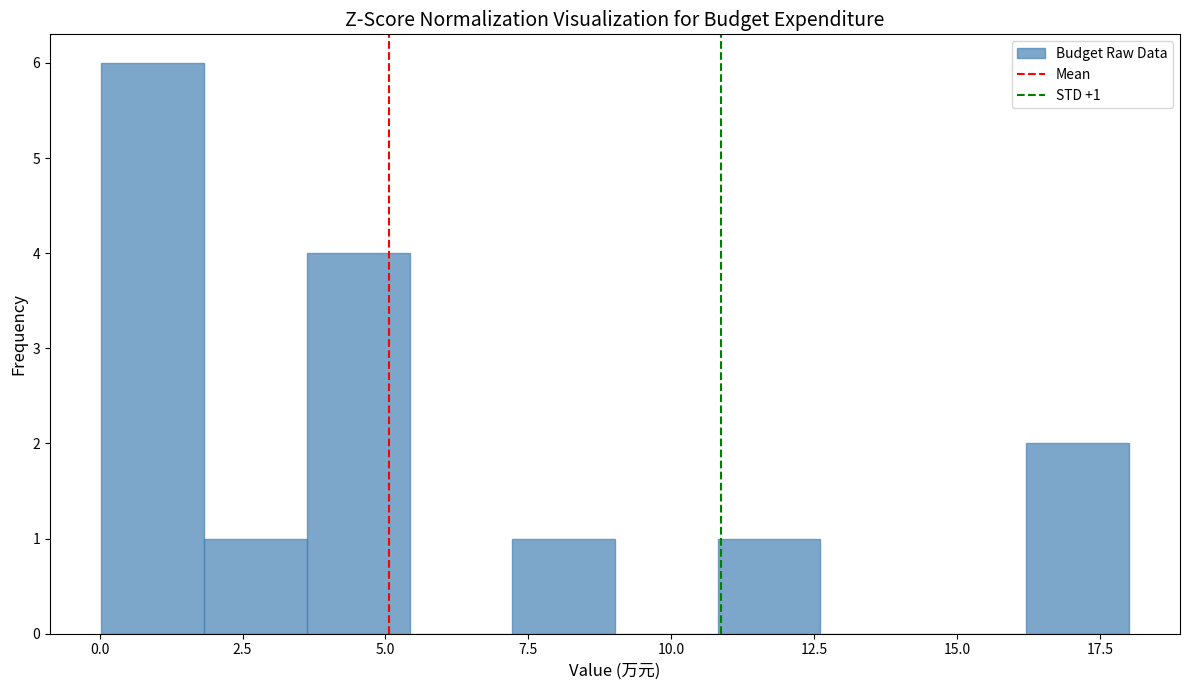

Around what value on the x-axis is the tallest bar? Give the approximate position of its centre, as read against the axis.

1.0